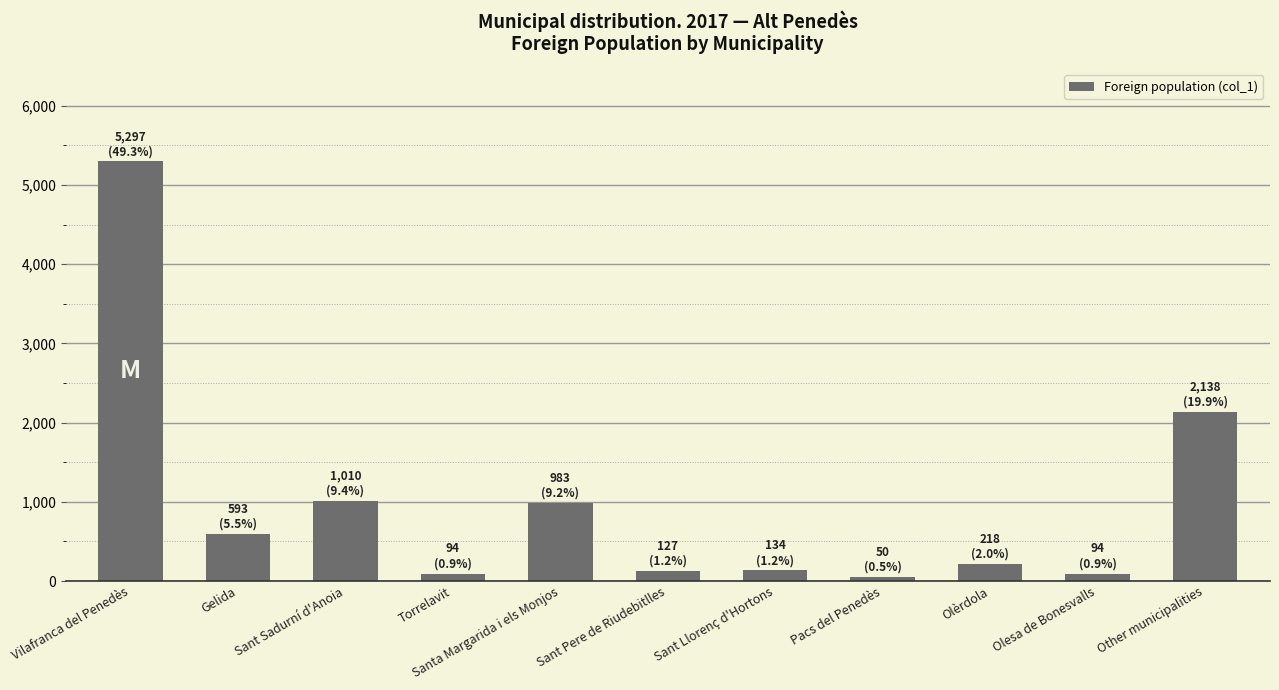

What is the maximum value shown in the chart?

5297